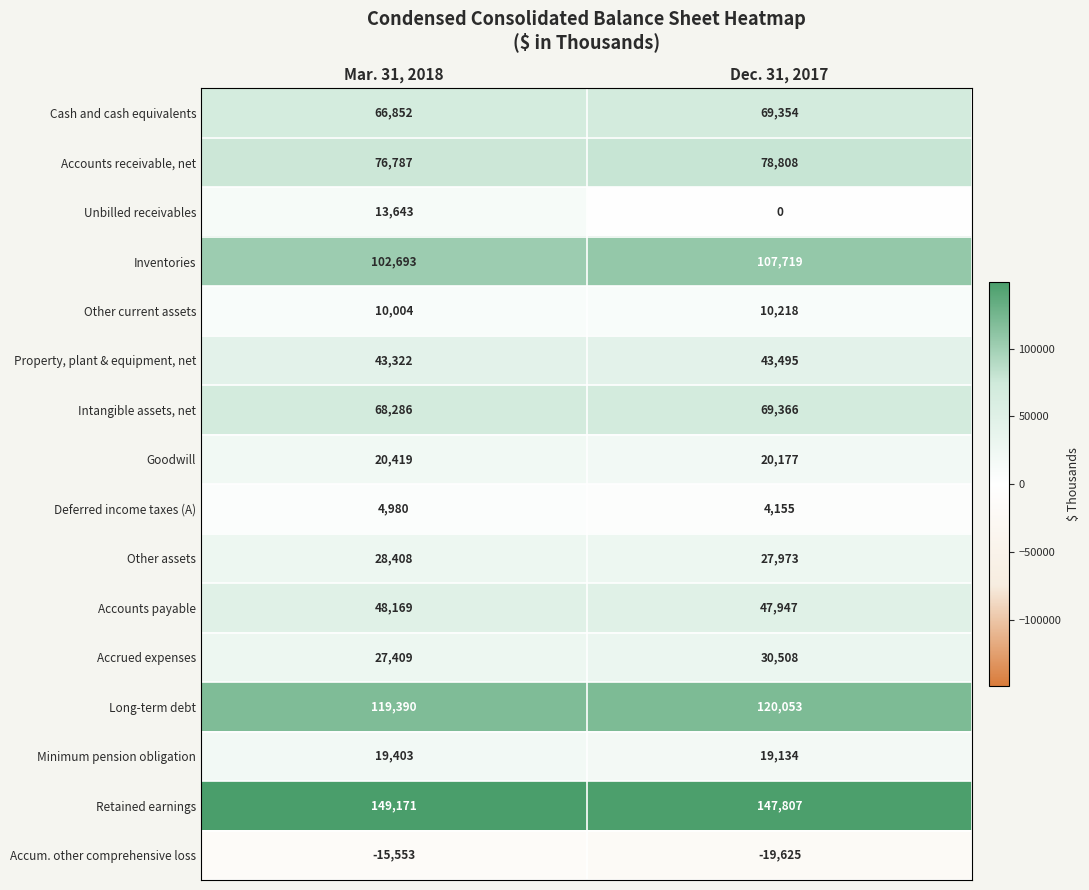

What is the average value of the Cash and cash equivalents series?

68103